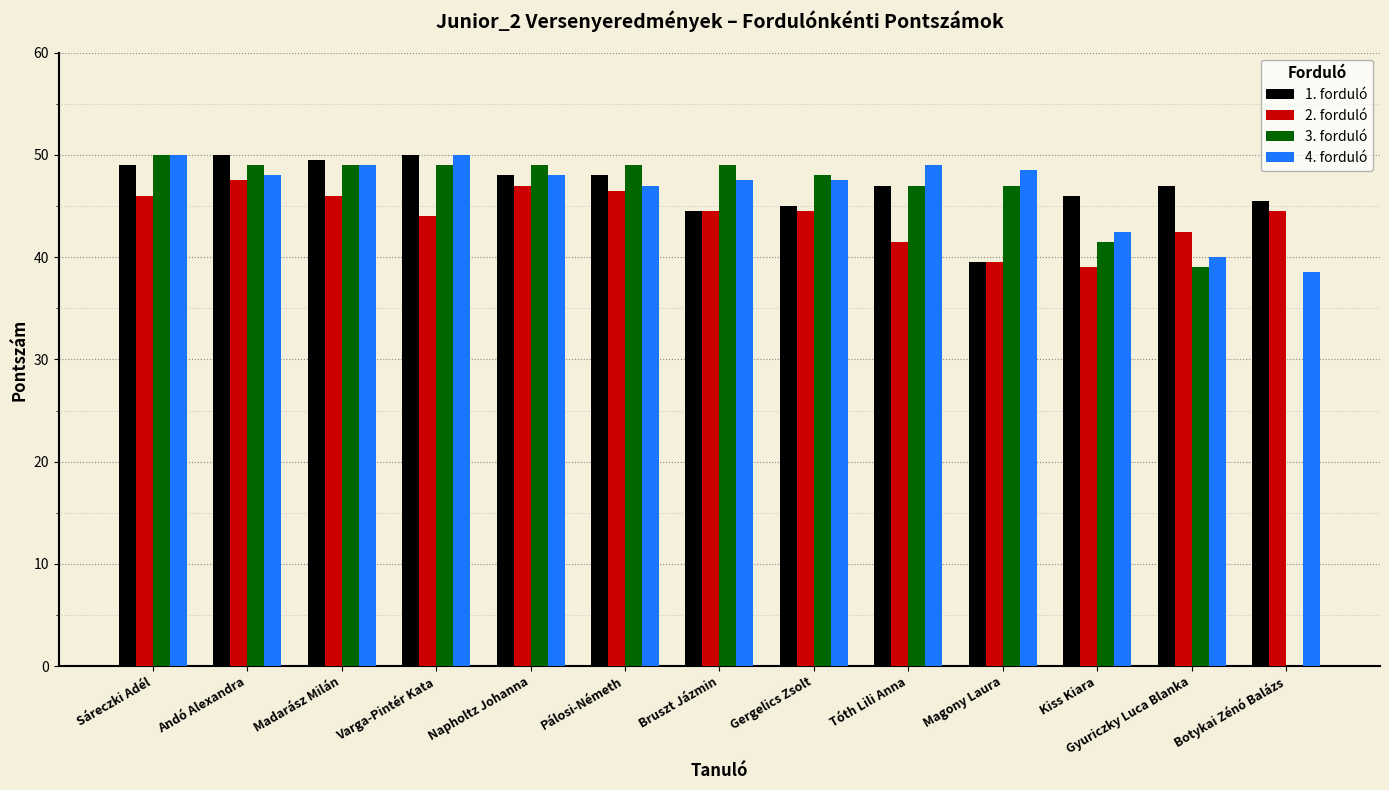

Which series changed the most between Napholtz Johanna and Kiss Kiara?

2. forduló